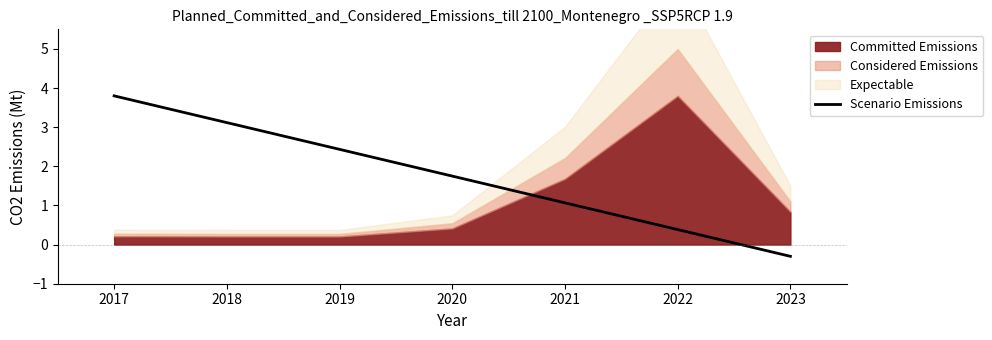

The Scenario Emissions series shows 3.1 at 2018. True or false?

True